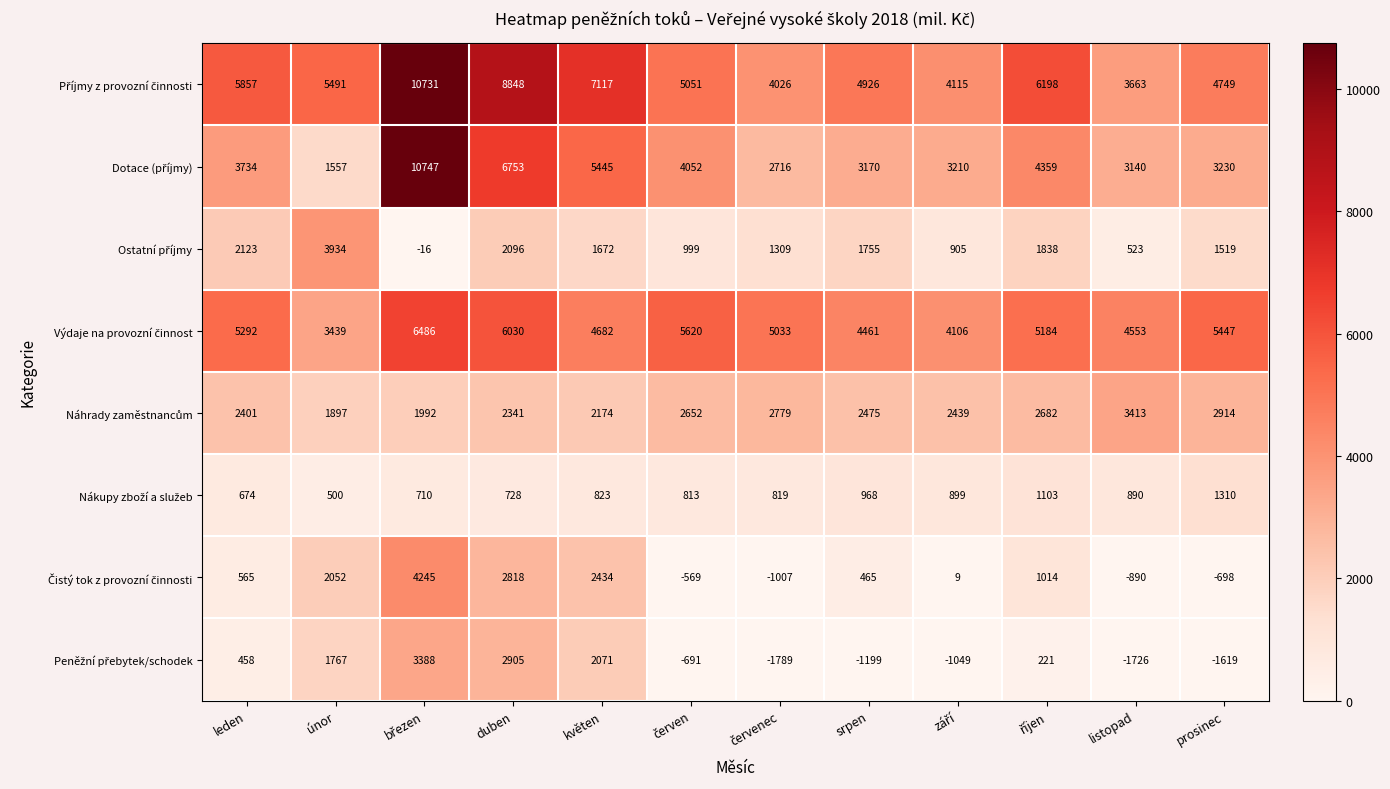

What is the difference between the highest and lowest values at listopad?

6279